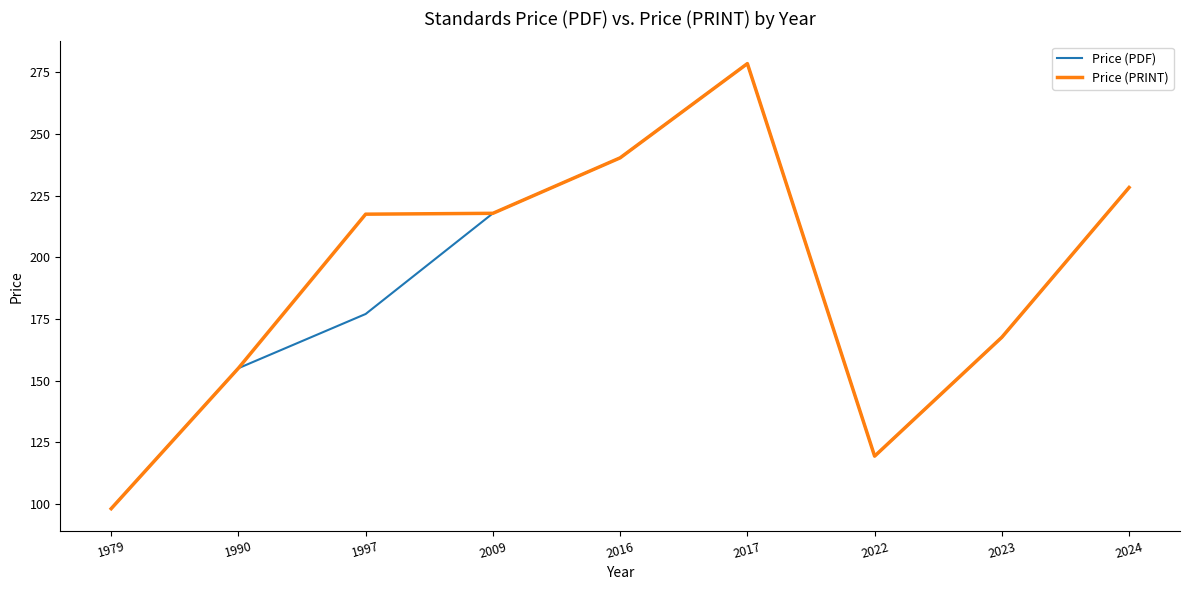

Which label corresponds to the smallest value in the chart?

1979